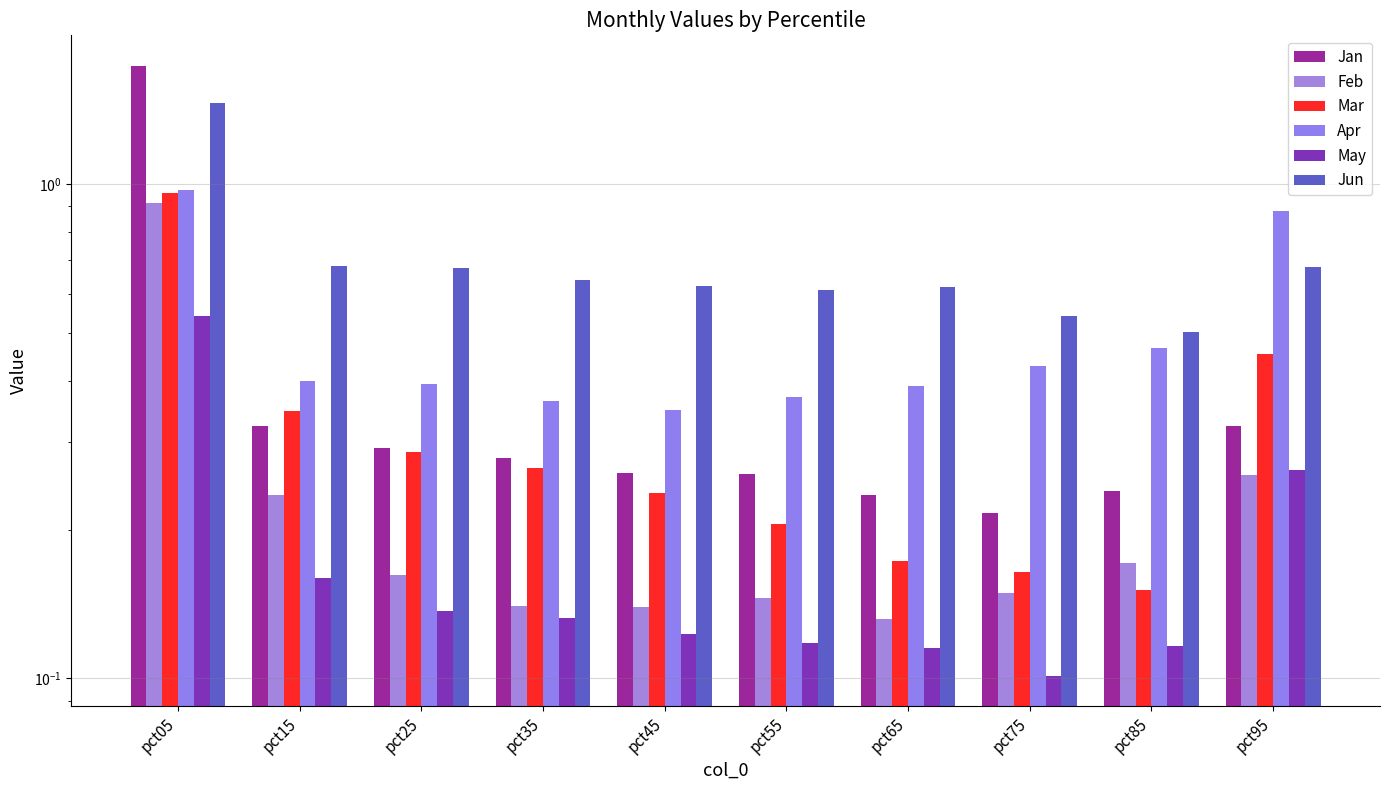

What is the value of the May bar at the 5th from the left?

0.1